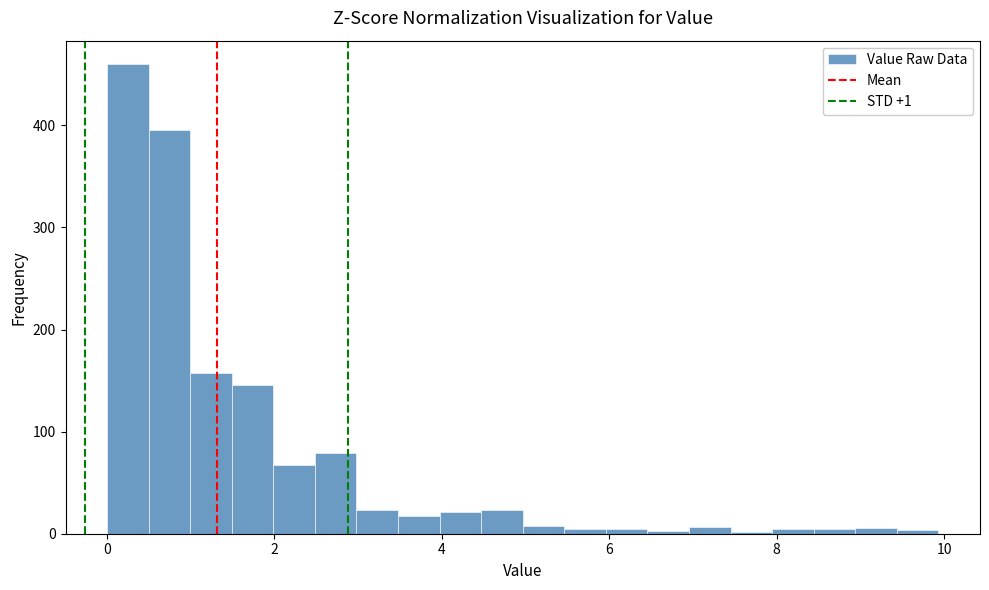

Around what value on the x-axis is the tallest bar? Give the approximate position of its centre, as read against the axis.

0.2